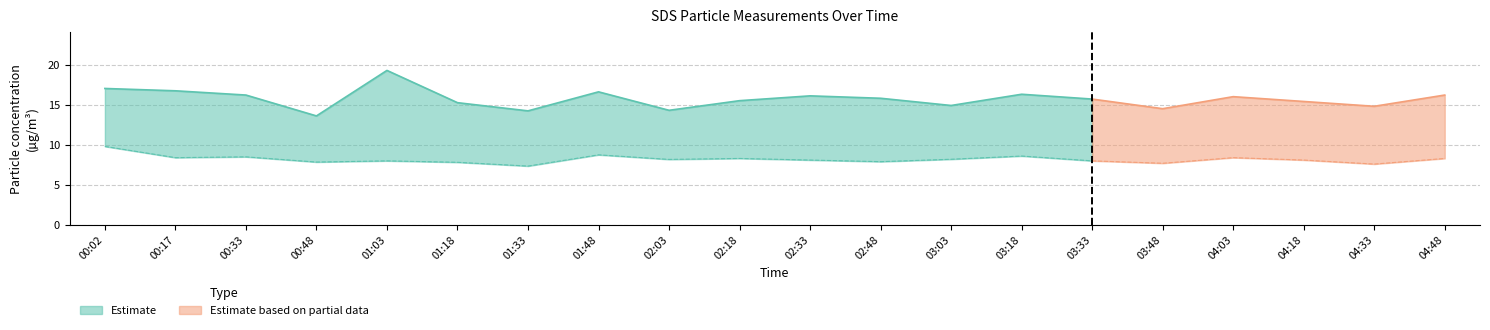

True or false: SDS_P2 and SDS_P1 intersect in this chart.

False